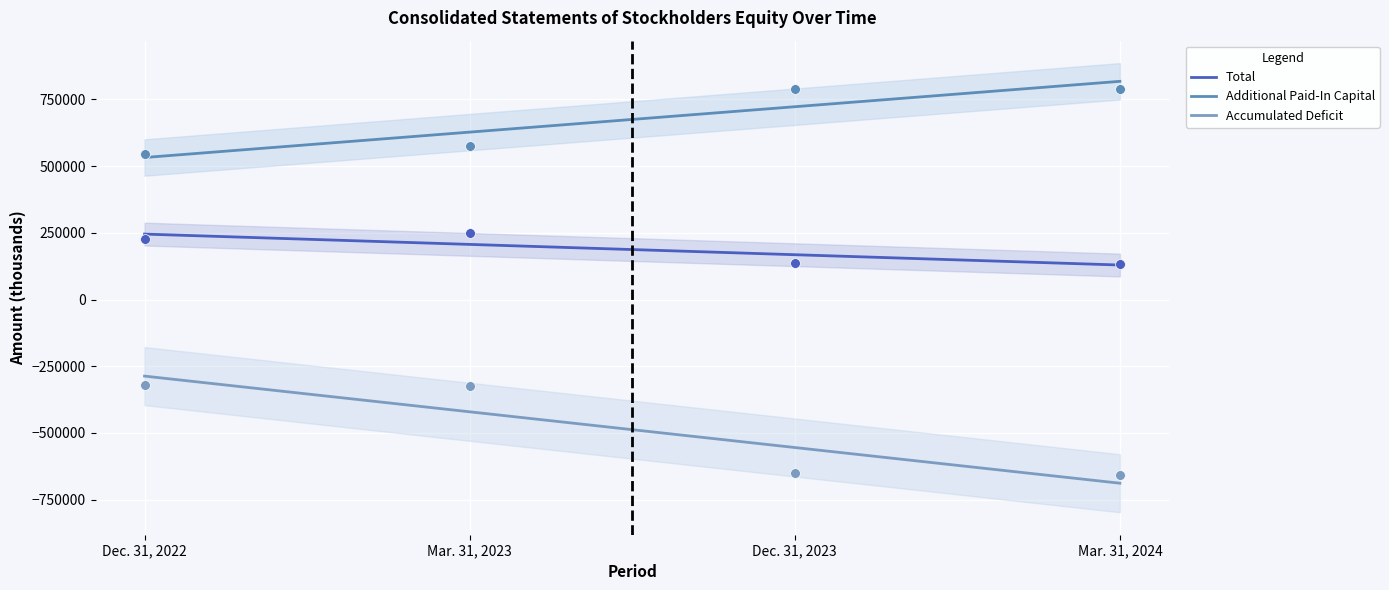

At which category is the sum across all series the highest?

Dec. 31, 2022